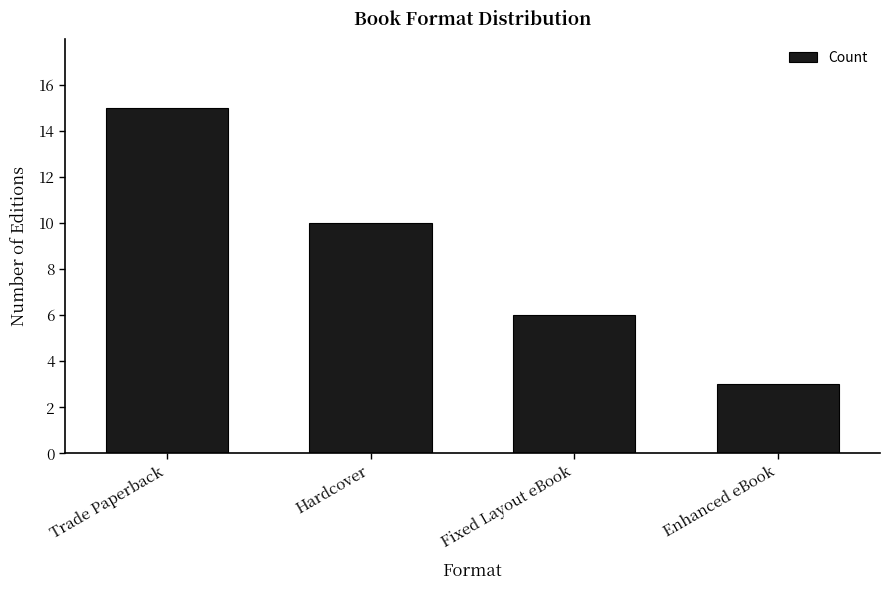

What is the label of the 1st bar from the left?

Trade Paperback